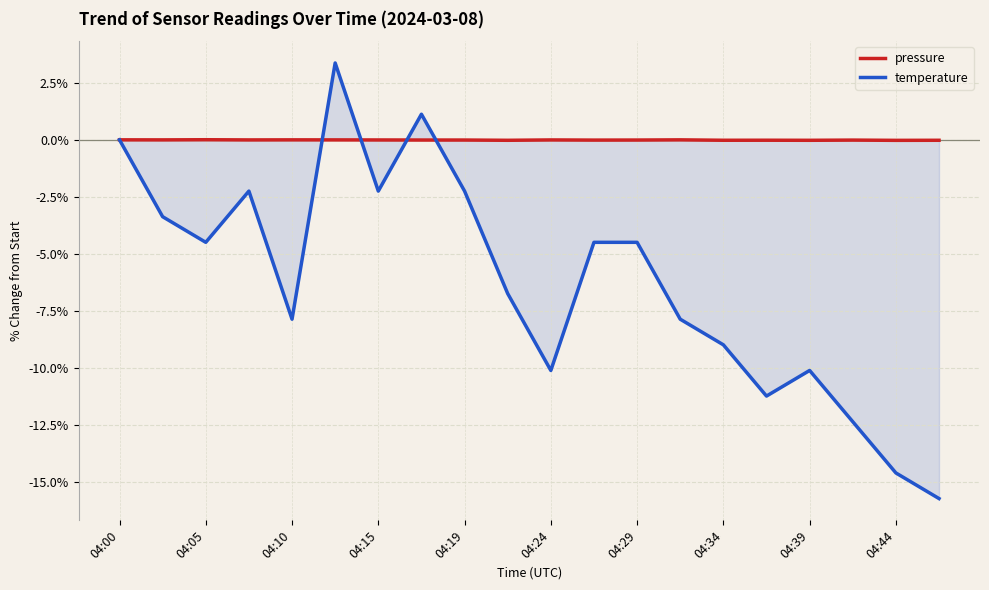

Does the chart display data point markers on the line(s)?

No